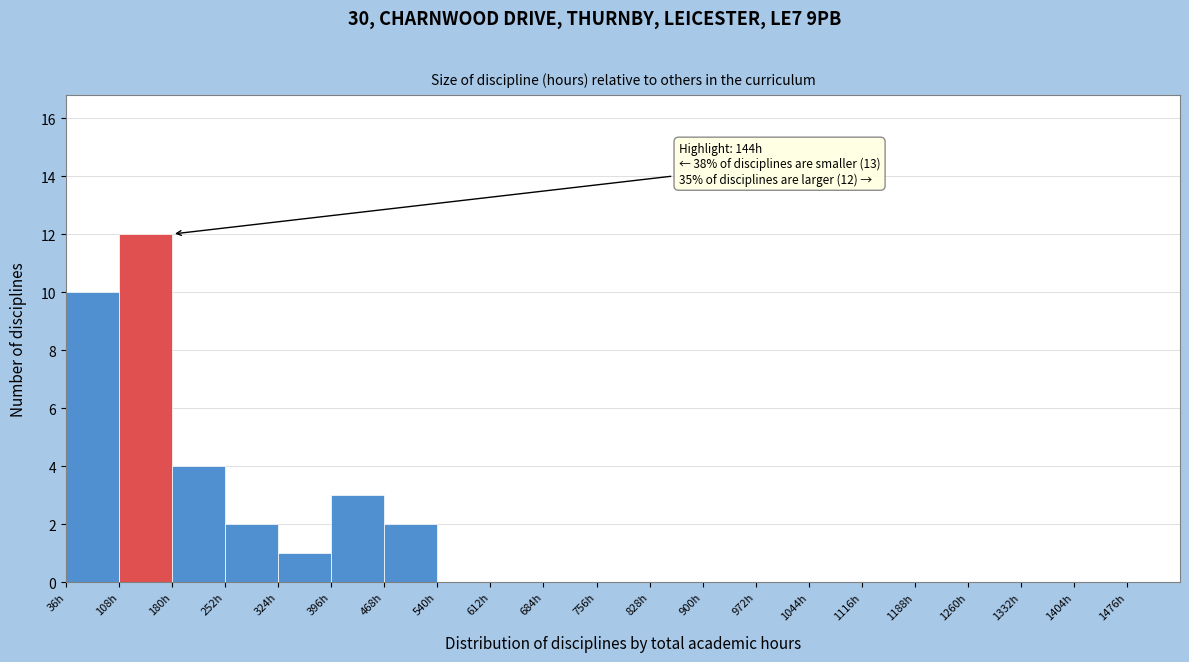

Over which range of the x-axis is the bar tallest?

108 to 180